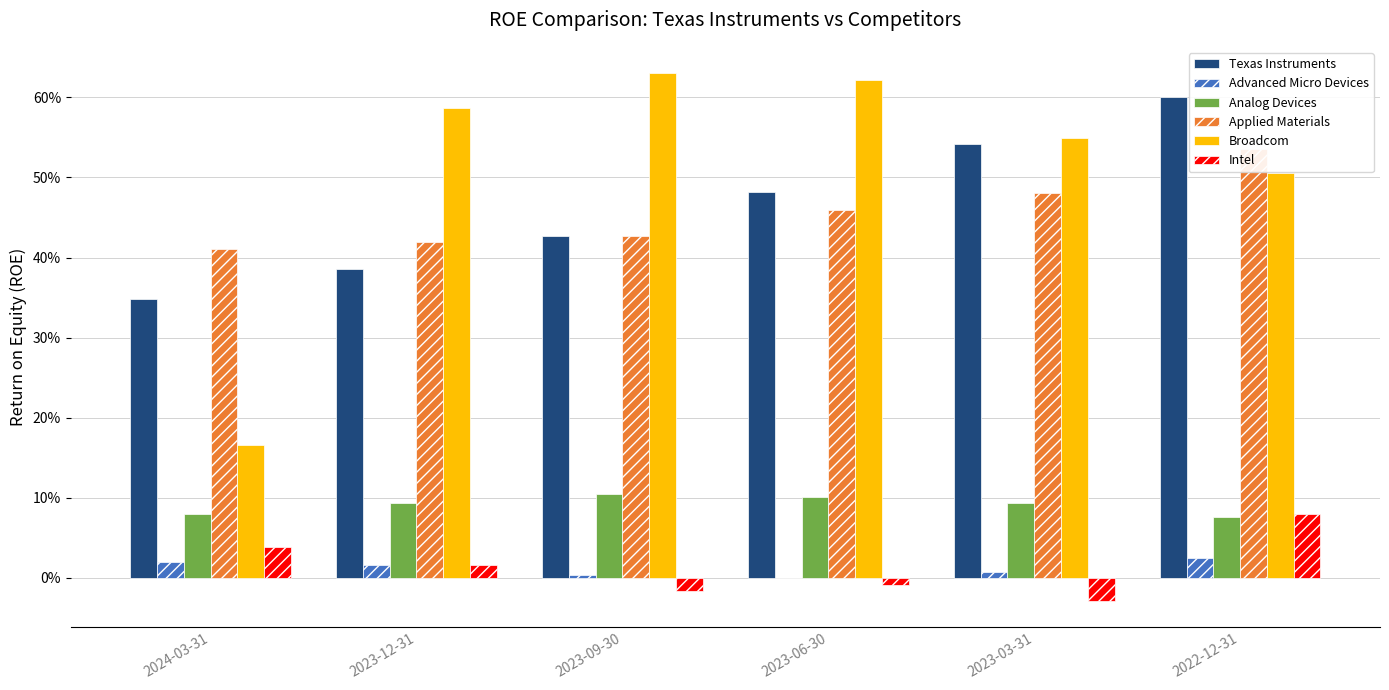

List the series in order of their peak value, lowest first.

Advanced Micro Devices, Intel, Analog Devices, Applied Materials, Texas Instruments, Broadcom